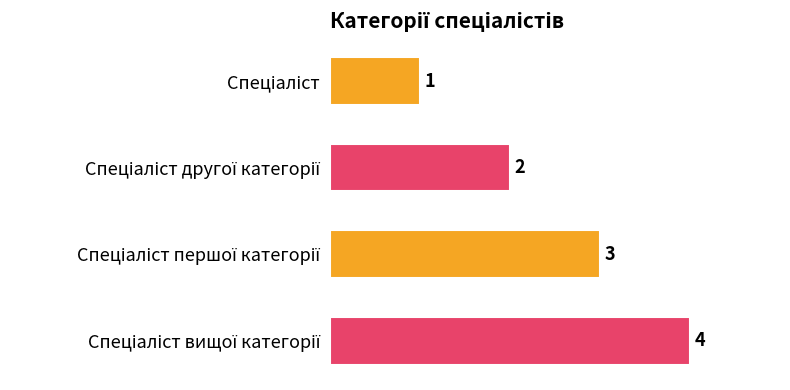

How many values are between 2 and 4?

3